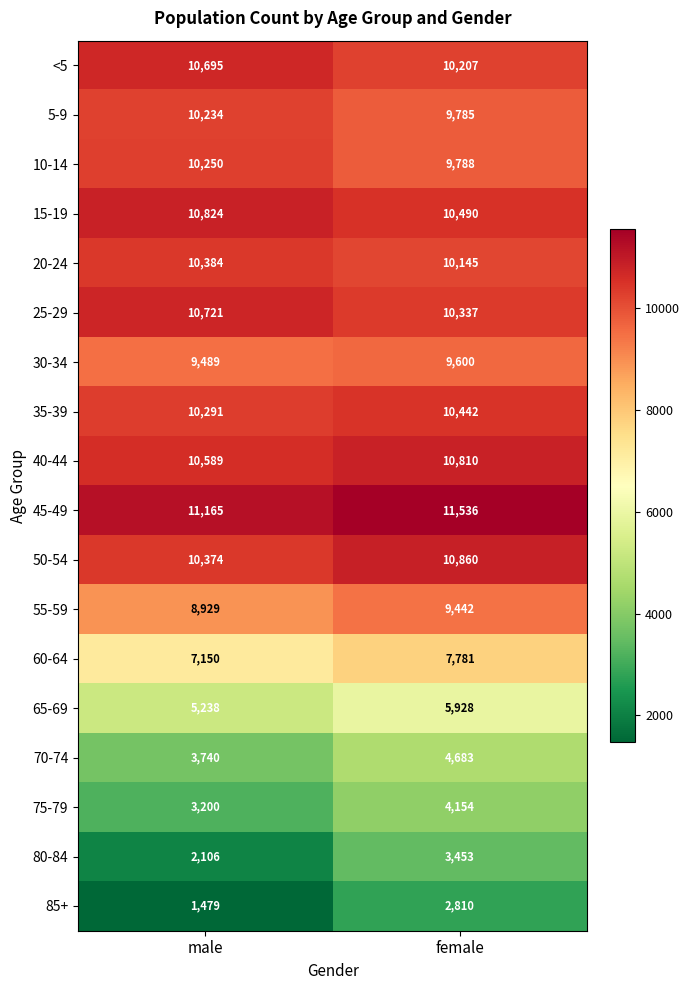

Read the 75-79 value at female, to the nearest 100.

4200